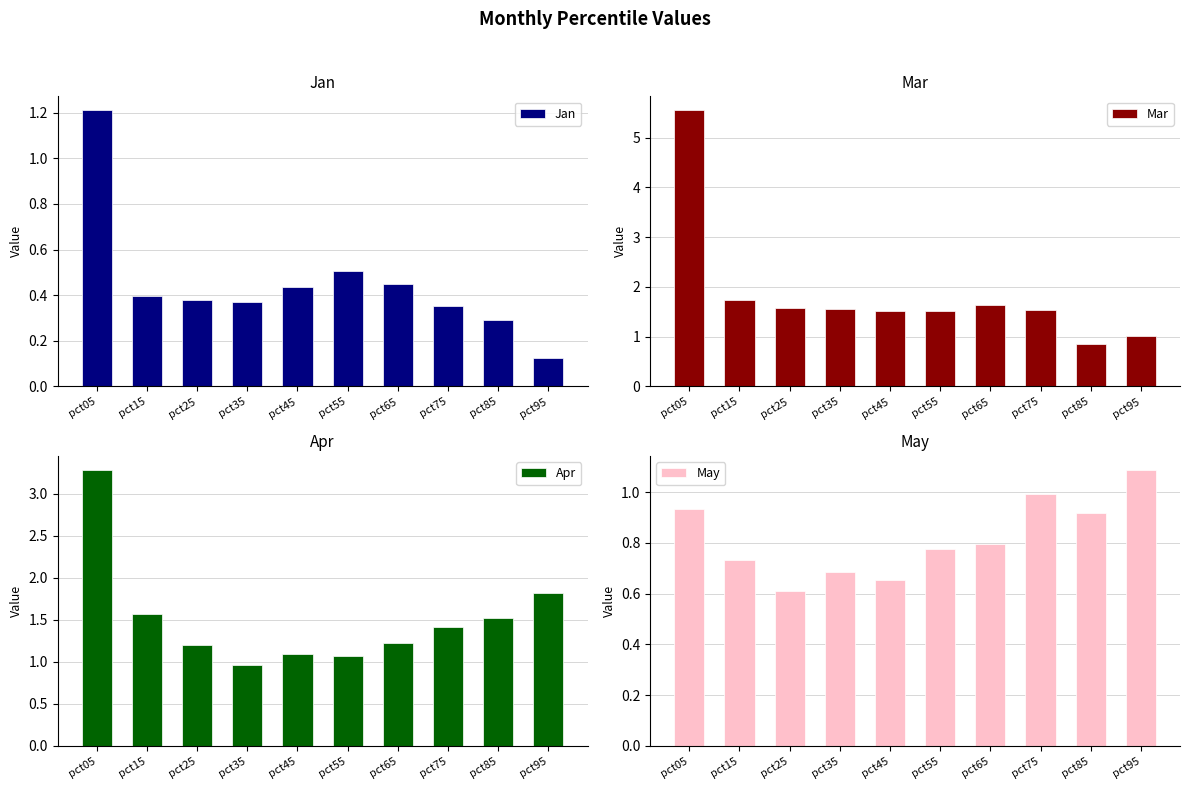

Between pct25 and pct55, which series saw the biggest shift?

May